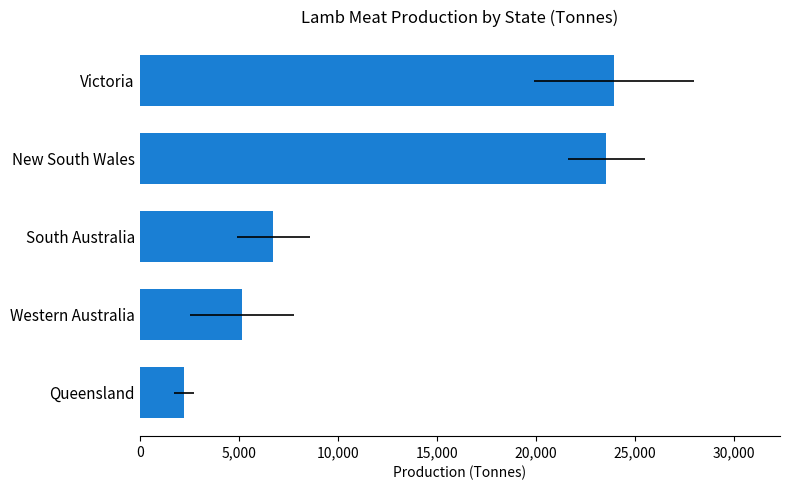

How many data points are above 6750?

3